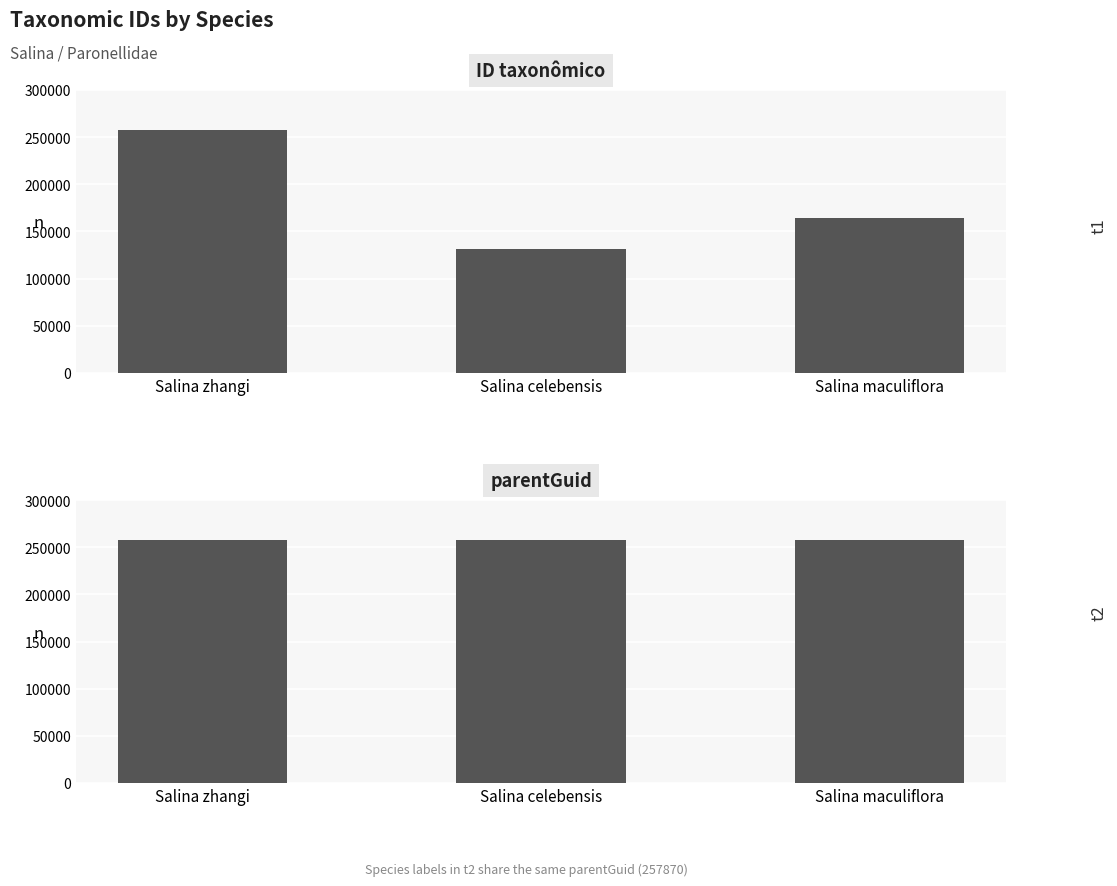

What is the label of the 3rd bar from the right?

Salina zhangi